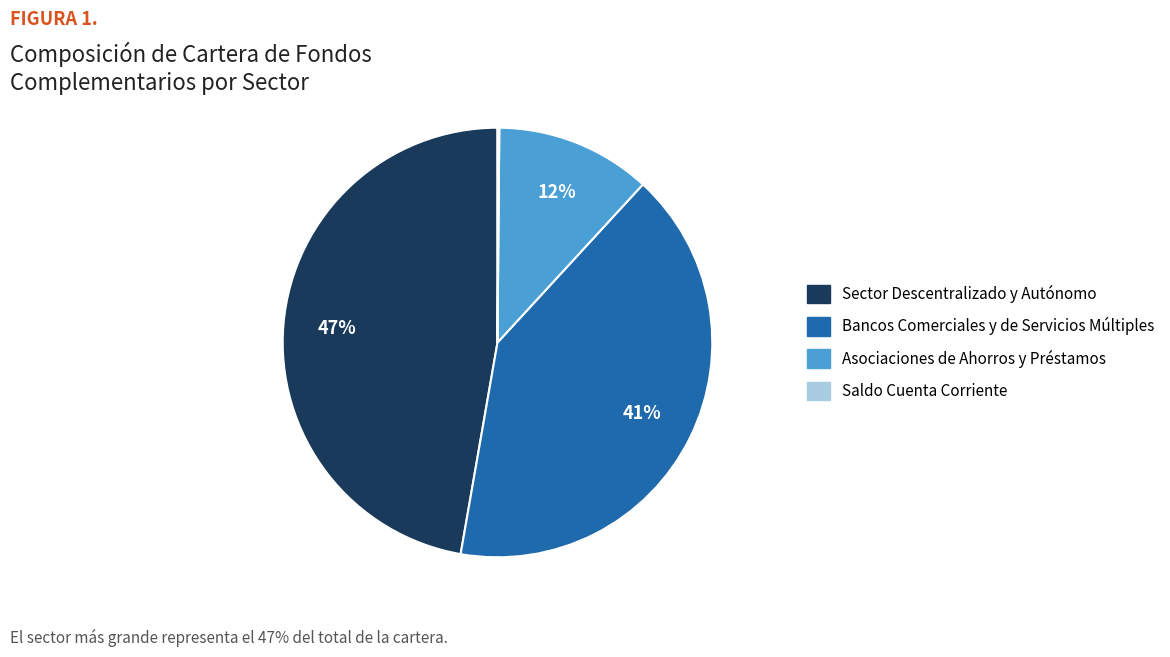

To the nearest percent, what is the difference between the largest and smallest slice percentages?

47%